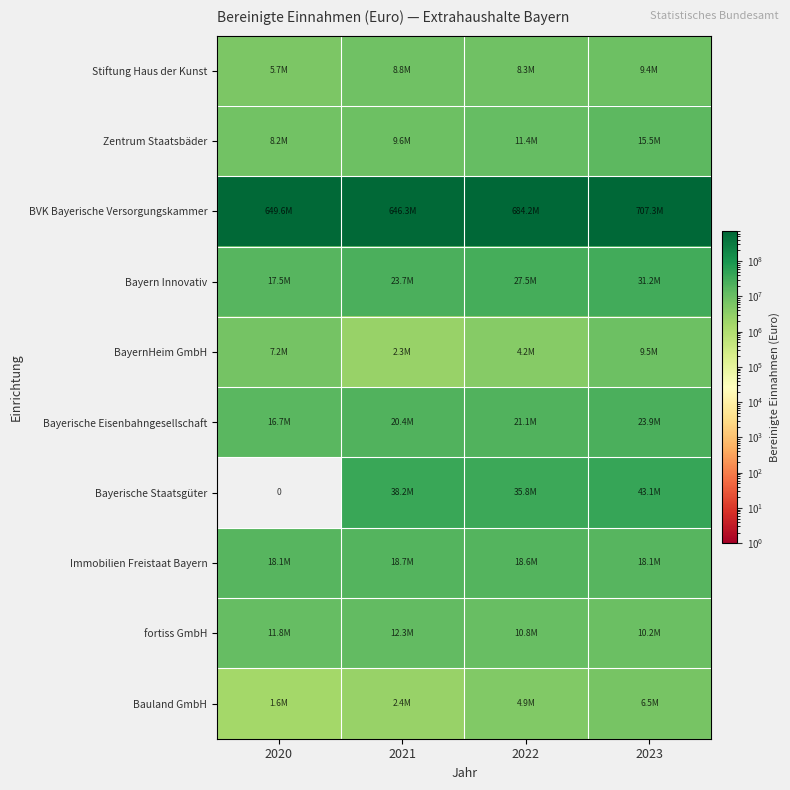

At which label does Bayerische Staatsgüter reach its peak?

2023